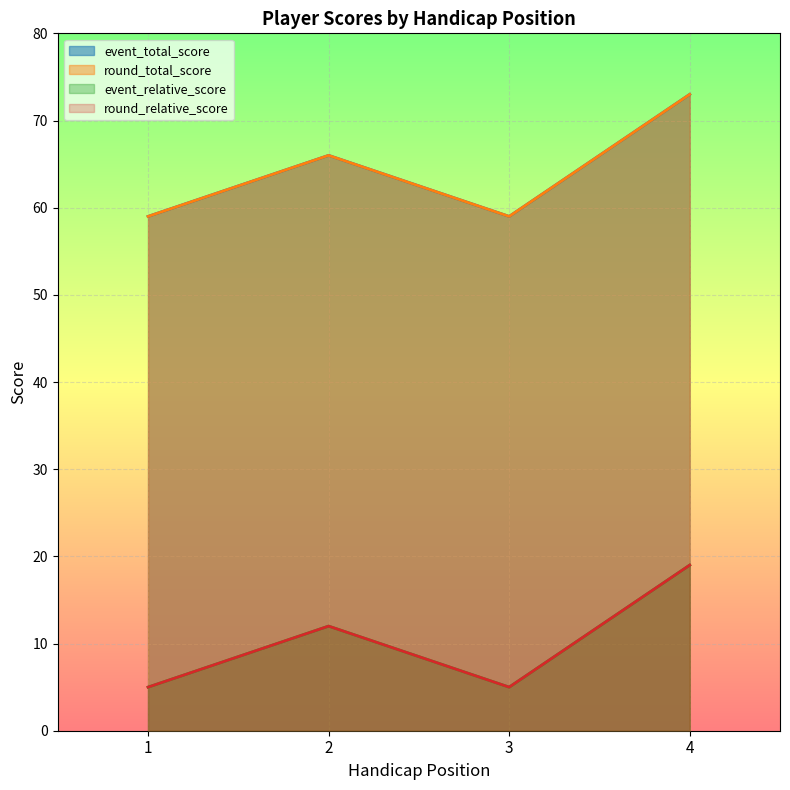

Read the round_relative_score value at 3, to the nearest 5.

5